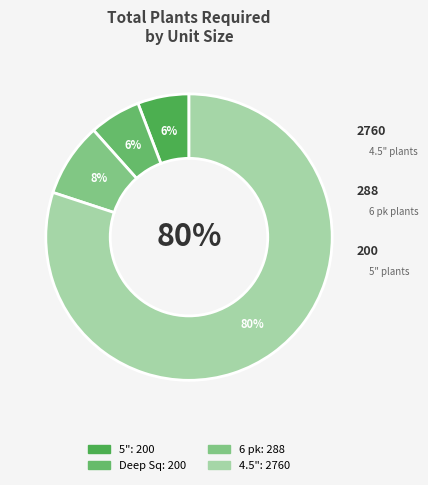

Is the sum of Deep Sq and Other greater than half?

No